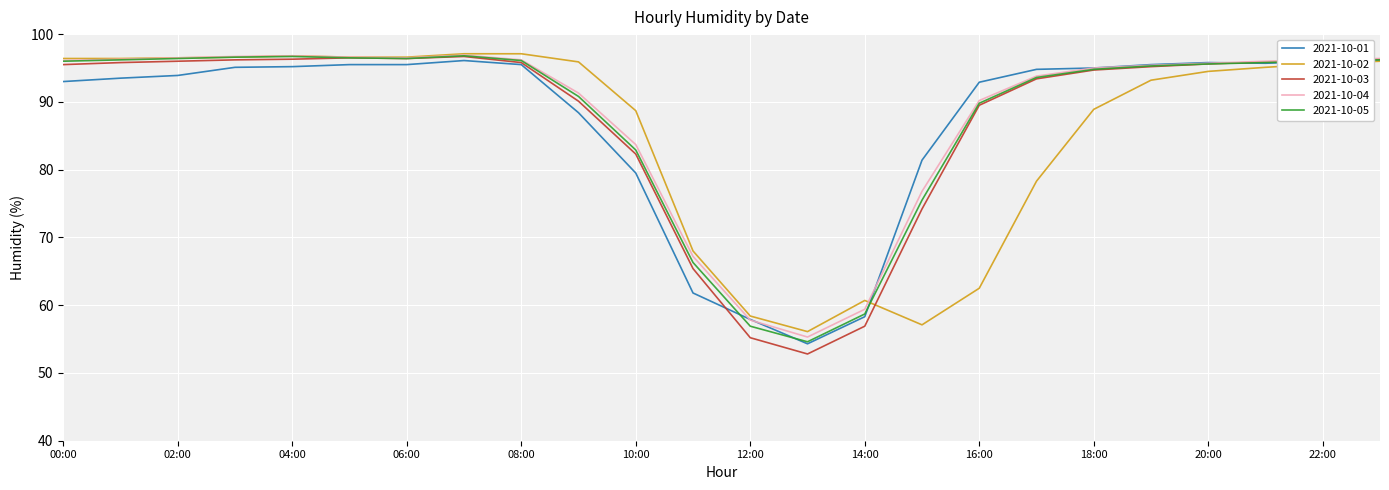

Which series has the widest spread of values?

2021-10-03